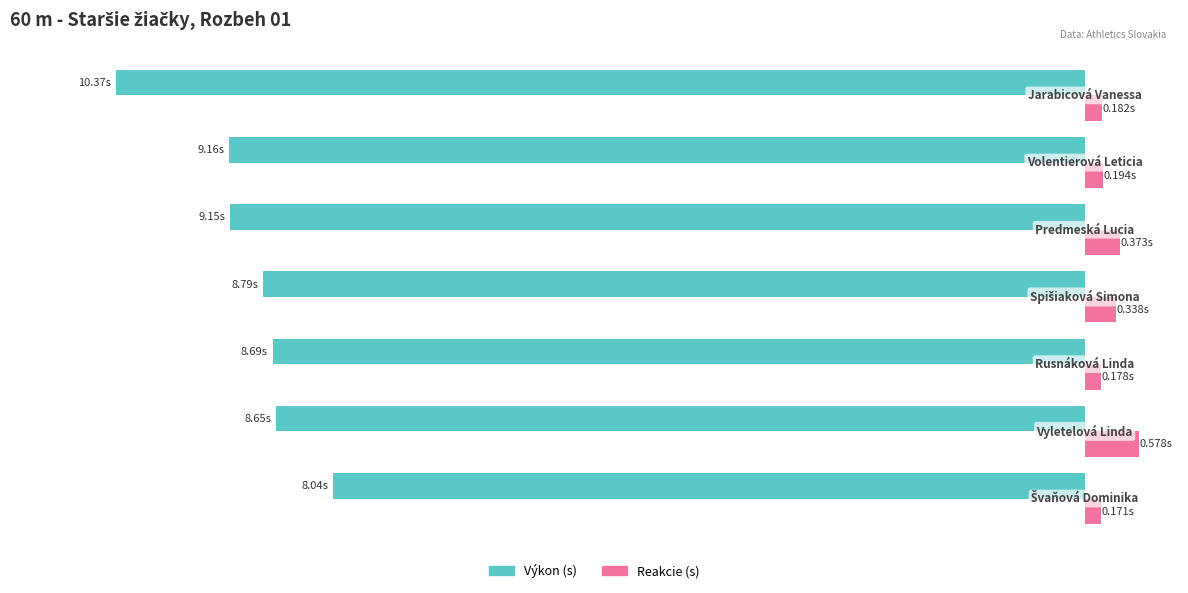

Reading right to left, list all the values displayed in this chart.

Výkon: 0=-10.4	−2=-9.2	−4=-9.2	−6=-8.8	−8=-8.7	−10=-8.7	−12=-8.0
Reakcie: 0=0.2	−2=0.2	−4=0.4	−6=0.3	−8=0.2	−10=0.6	−12=0.2